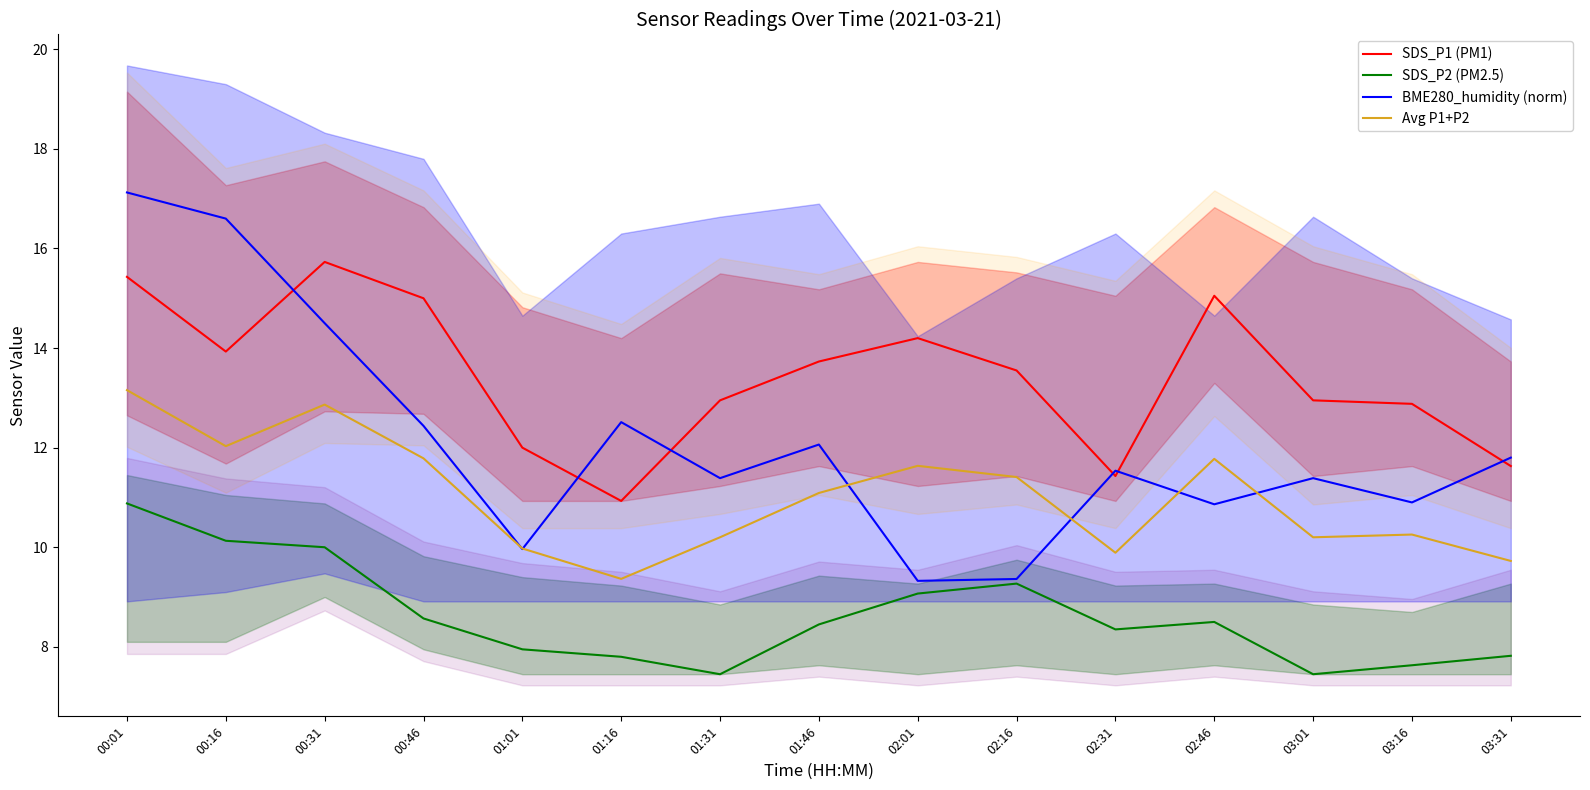

At how many categories does at least one series exceed 11?

15